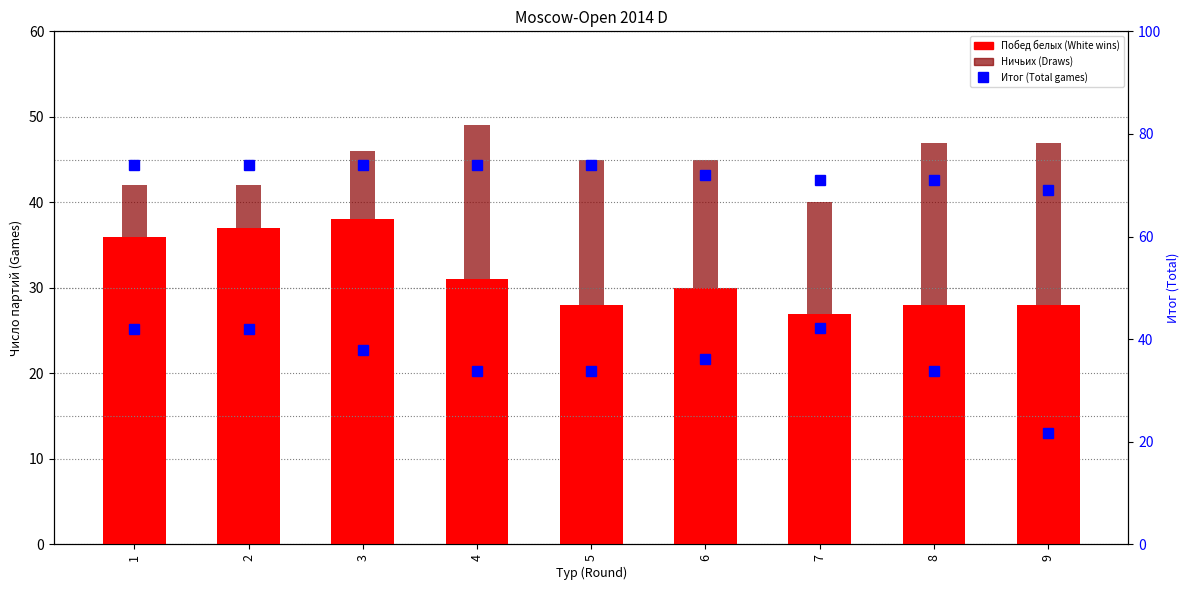

List the series in order of their peak value, highest first.

Итог (Total), Побед белых, Ничьих